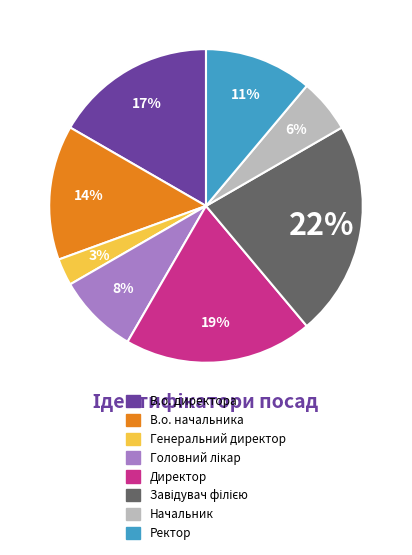

Which slice is the smallest?

Генеральний директор